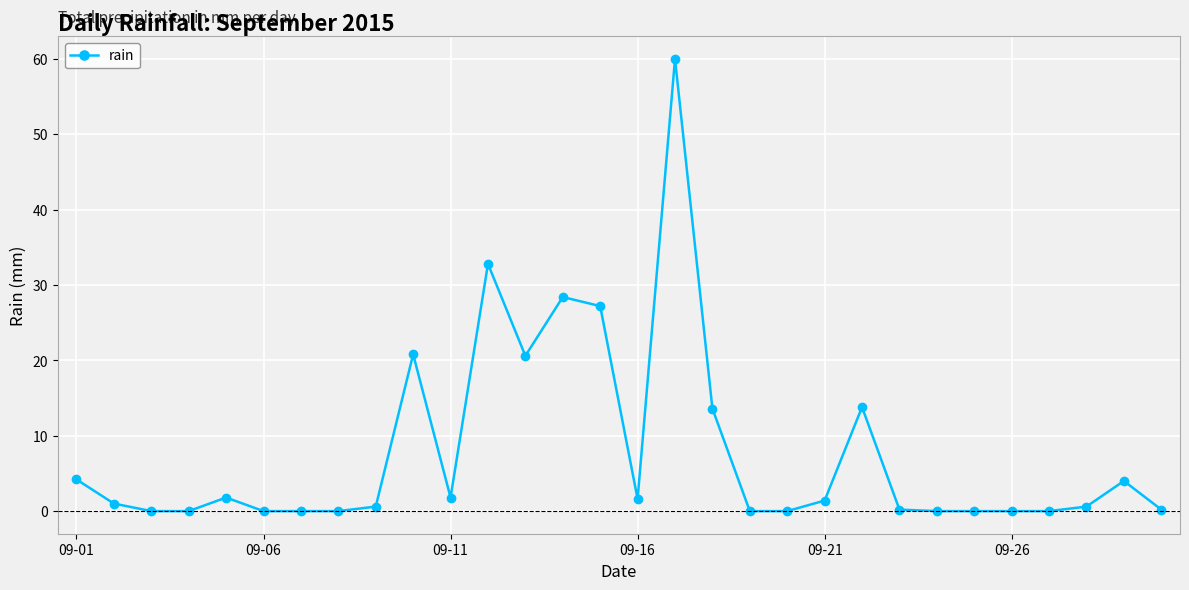

What is the difference between the second highest and second lowest values?

32.8